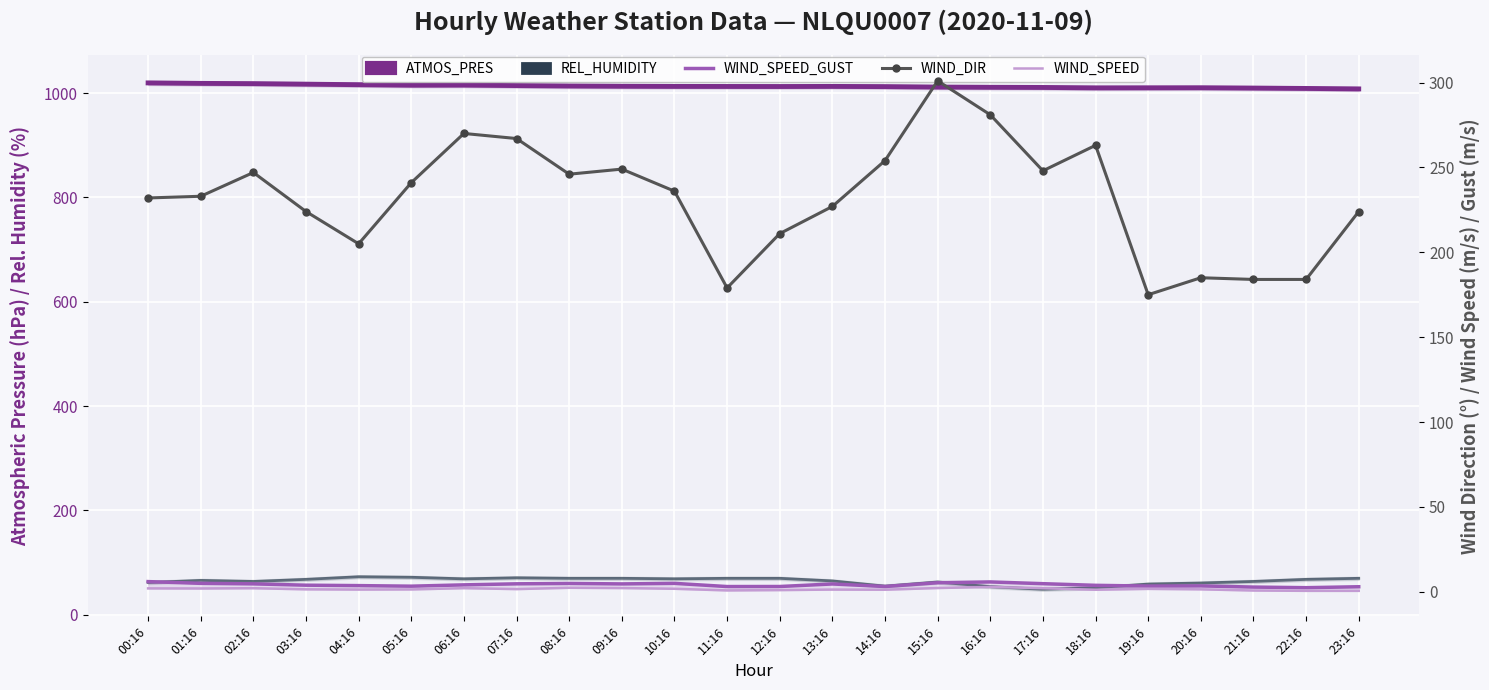

How many data points in ATMOS_PRES are less than 1012?

9